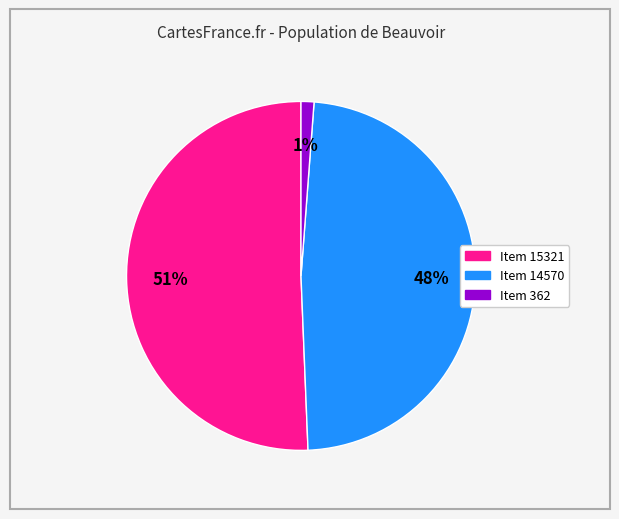

True or false: Item 15321 accounts for 51% of the total.

True